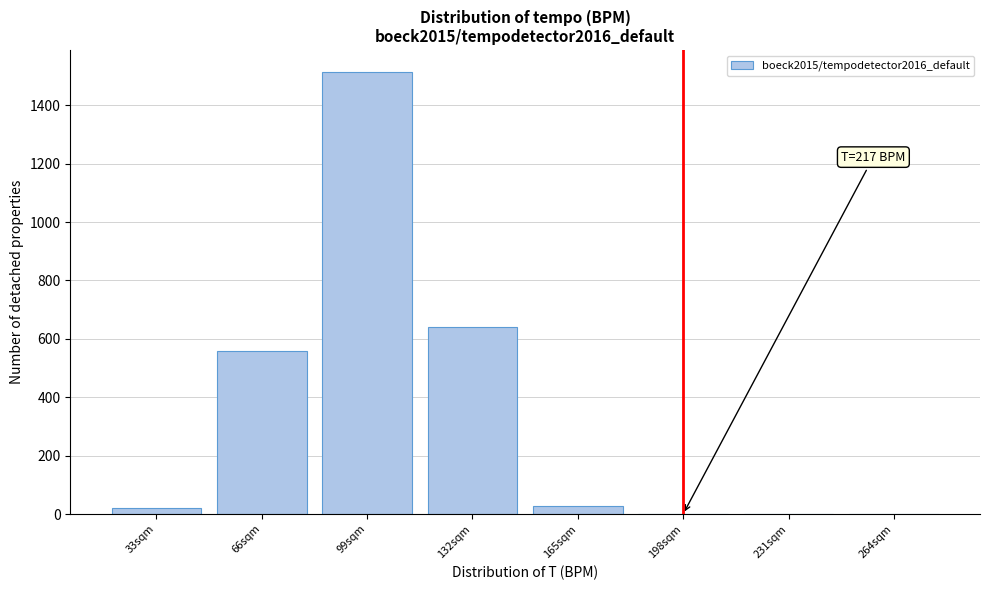

Reading left to right, what are all the values shown in this chart?

33sqm=19	66sqm=558	99sqm=1513	132sqm=641	165sqm=29	198sqm=0	231sqm=0	264sqm=0